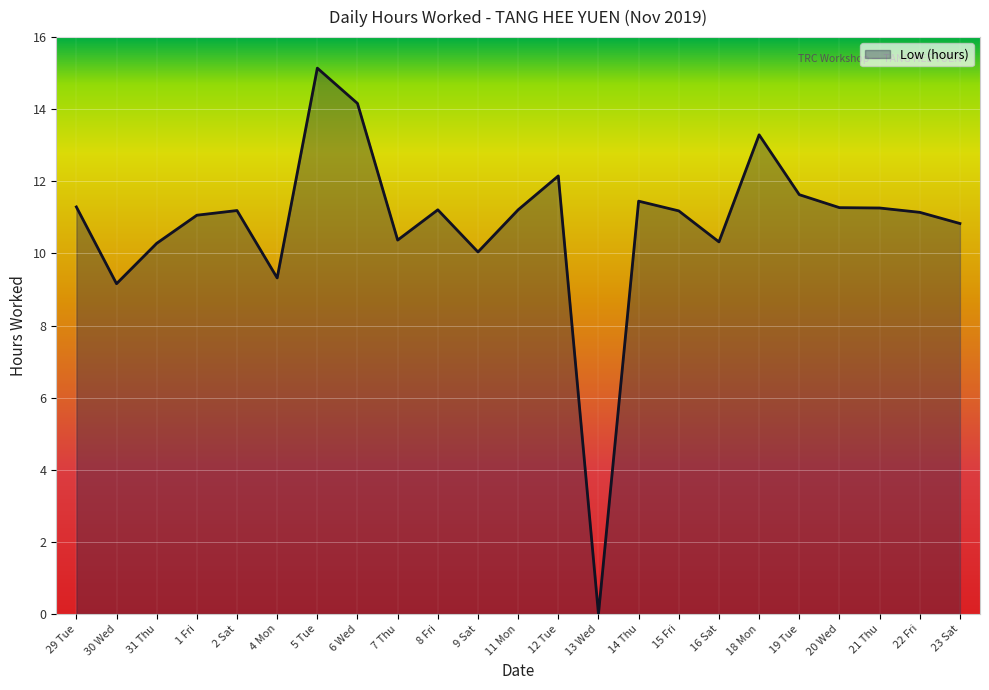

What is the ratio of the value at 29 Tue to the value at 30 Wed?

1.2